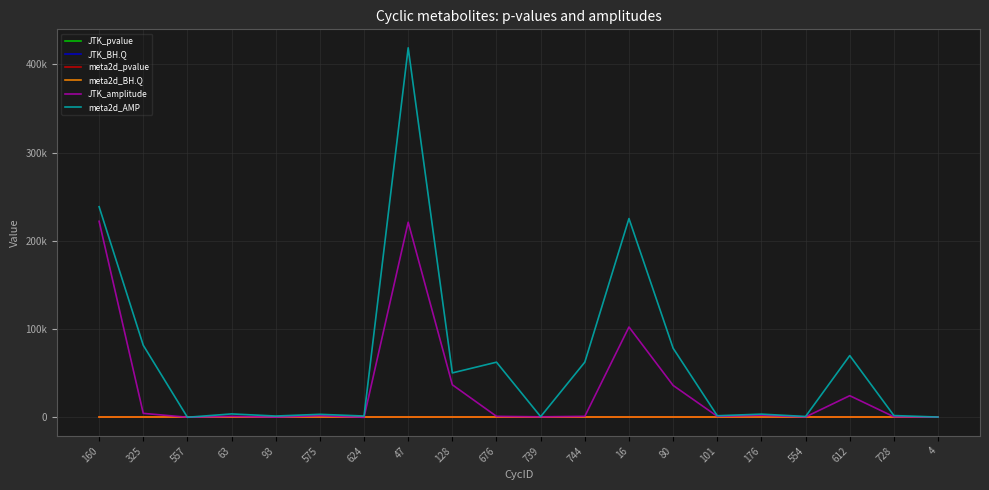

Rank the series at 325 from lowest to highest value.

JTK_pvalue, meta2d_pvalue, JTK_BH.Q, meta2d_BH.Q, JTK_amplitude, meta2d_AMP